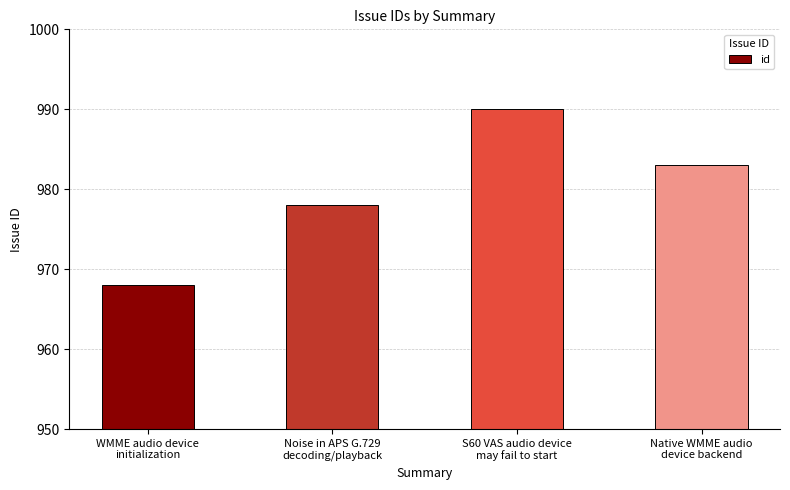

Does the chart contain any negative values?

No